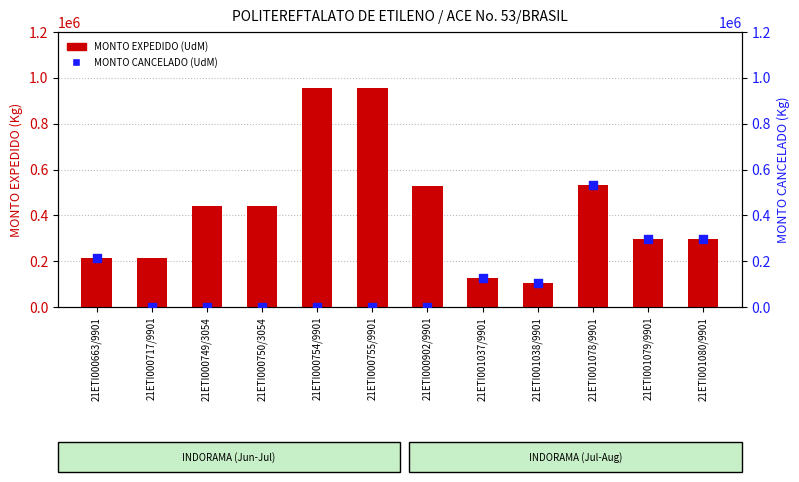

Which series has the largest total across all categories?

MONTO EXPEDIDO (UdM)